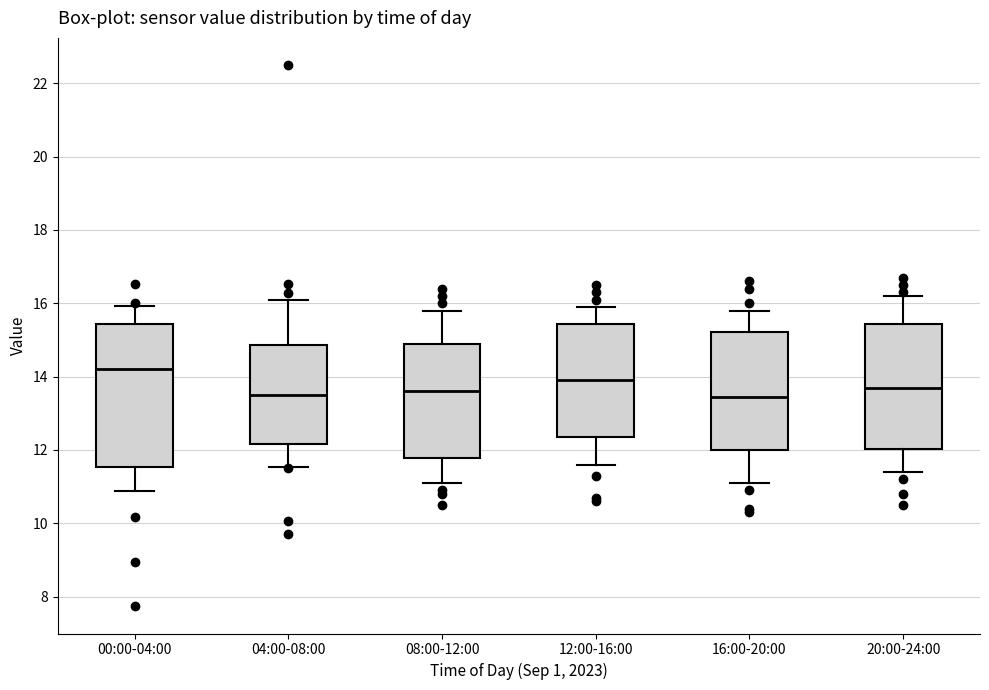

Where is the lower edge of the box for 00:00-04:00 on the y-axis? The values are not printed on the chart, so give them approximately, as read against the axis.

11.6